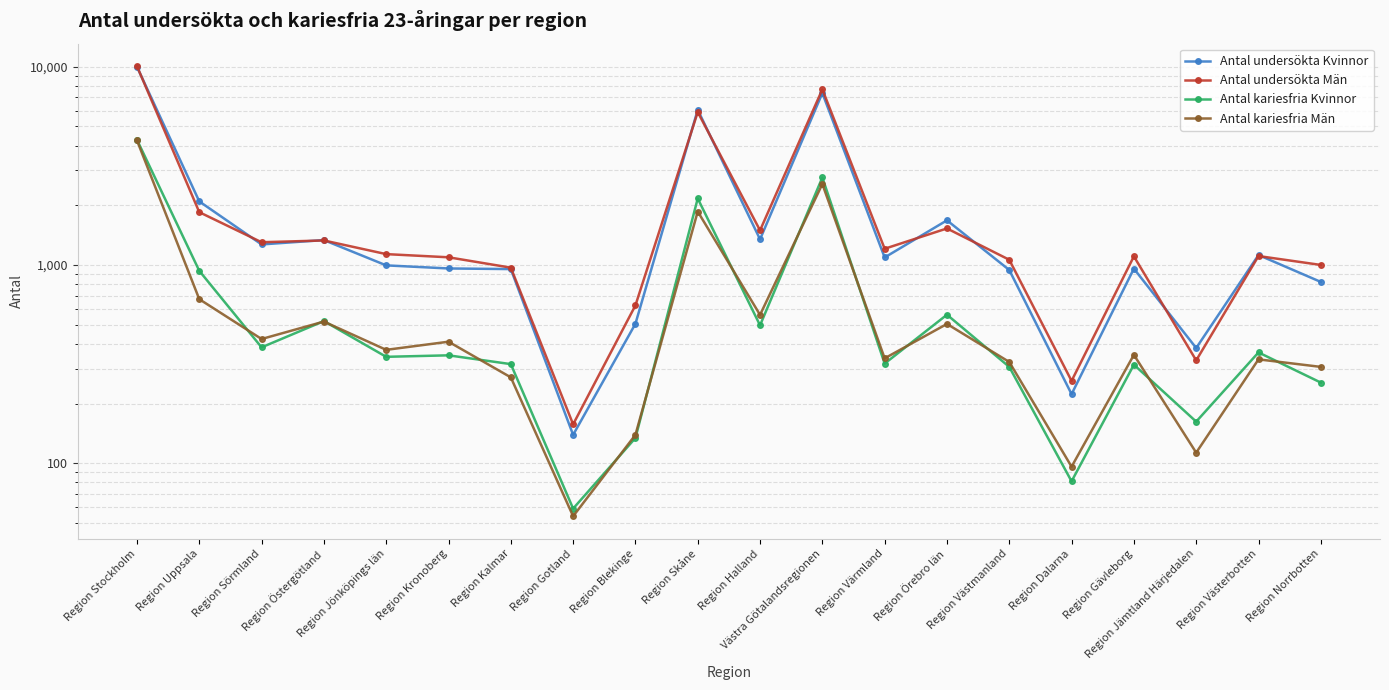

At which label is Antal undersökta Kvinnor closest to 5065?

Region Skåne